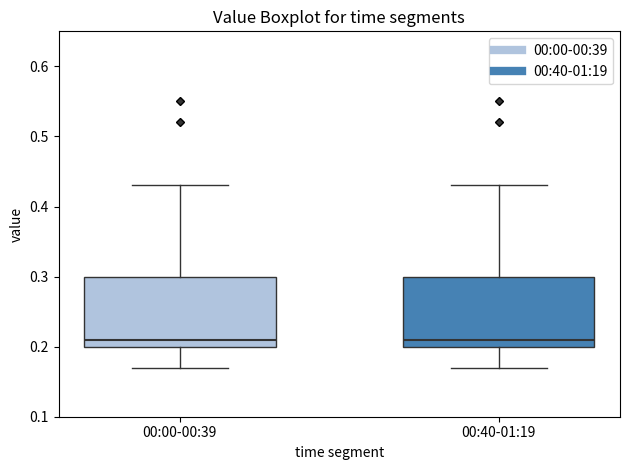

Reading left to right, read every box against the y-axis: the position of its median line, the range the box covers, and the ends of its whiskers. The values are not printed on the chart, so give them approximately, as read against the axis.

00:00-00:39: median 0.21, box 0.20 to 0.30, whiskers 0.17 to 0.43
00:40-01:19: median 0.21, box 0.20 to 0.30, whiskers 0.17 to 0.43